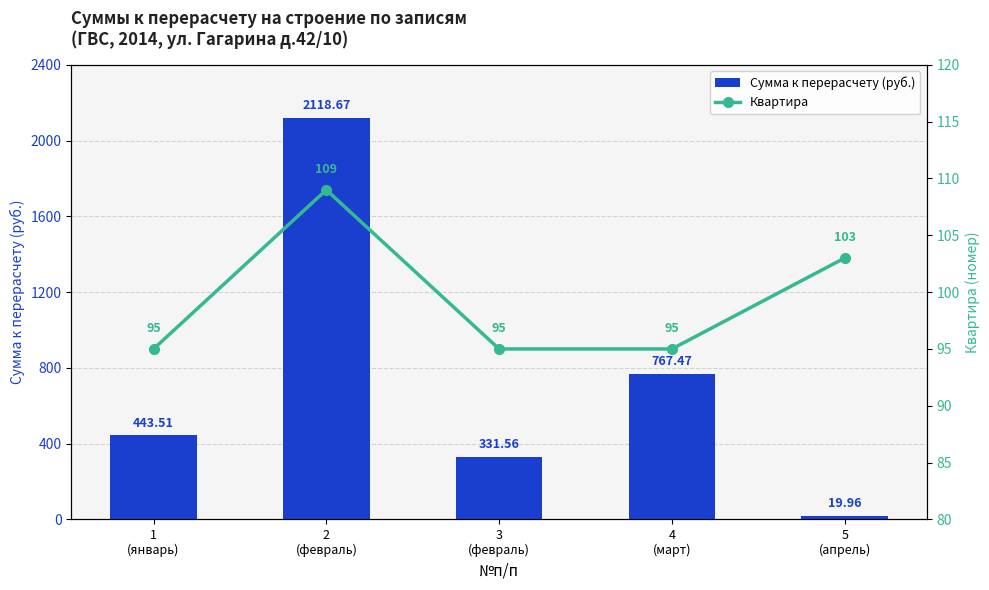

Rank the series by their maximum value, from lowest to highest.

Квартира, Сумма к перерасчету (руб.)